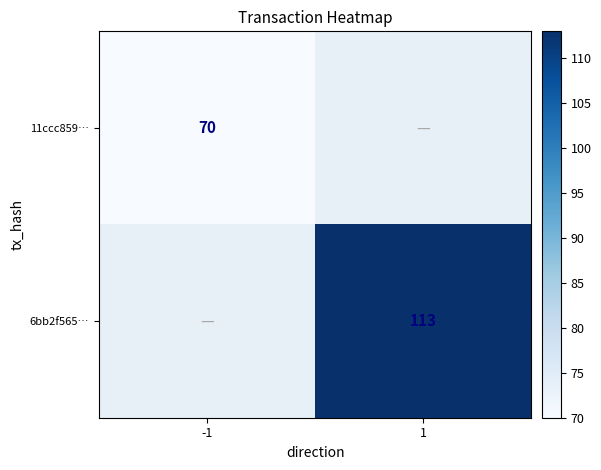

True or false: 11ccc859… has a value of 70 at -1.

True